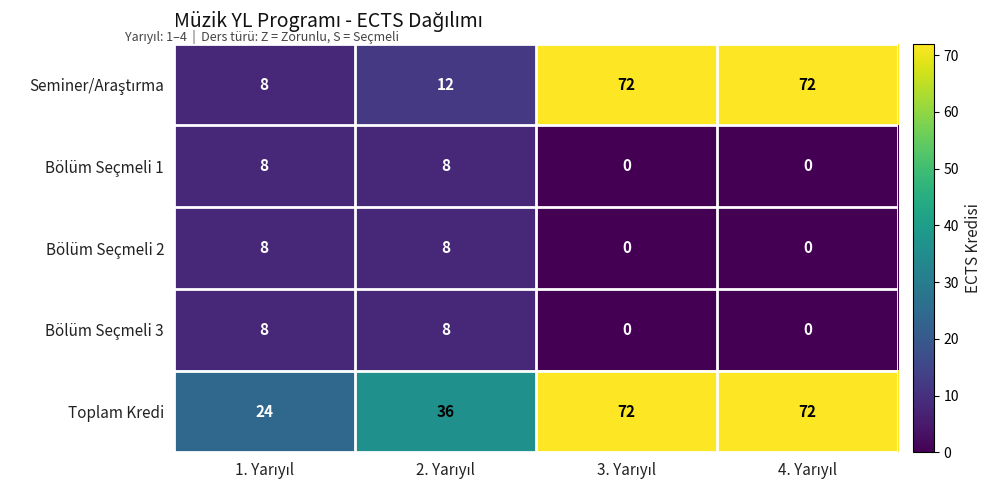

What is the difference between the maximum and second lowest values in the Bölüm Seçmeli 2 series?

8